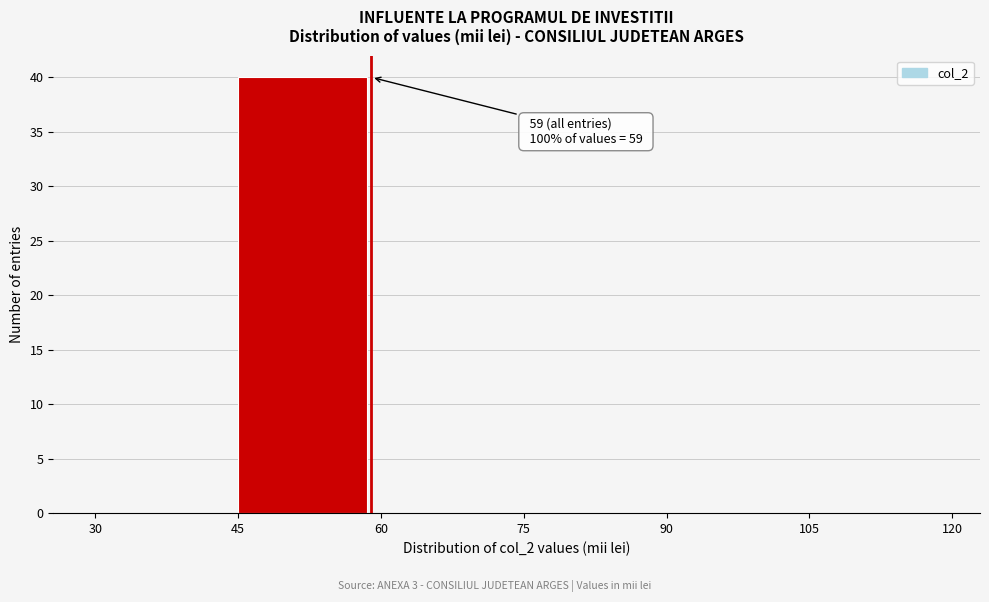

Which range on the x-axis has the tallest bar?

45 to 60